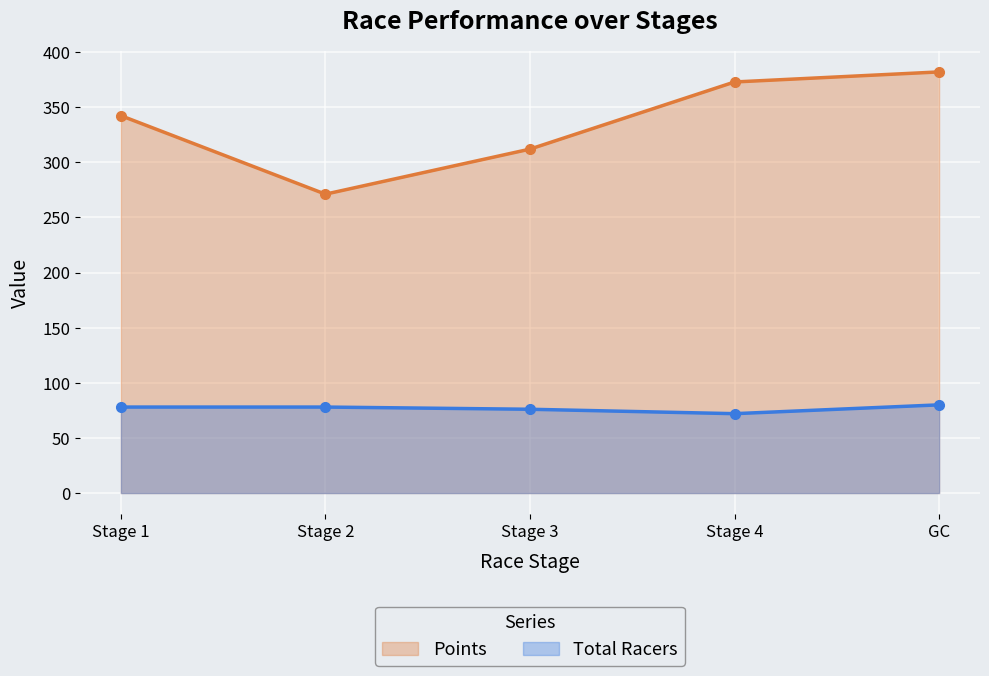

True or false: Points has more than 0 interior local peaks.

False